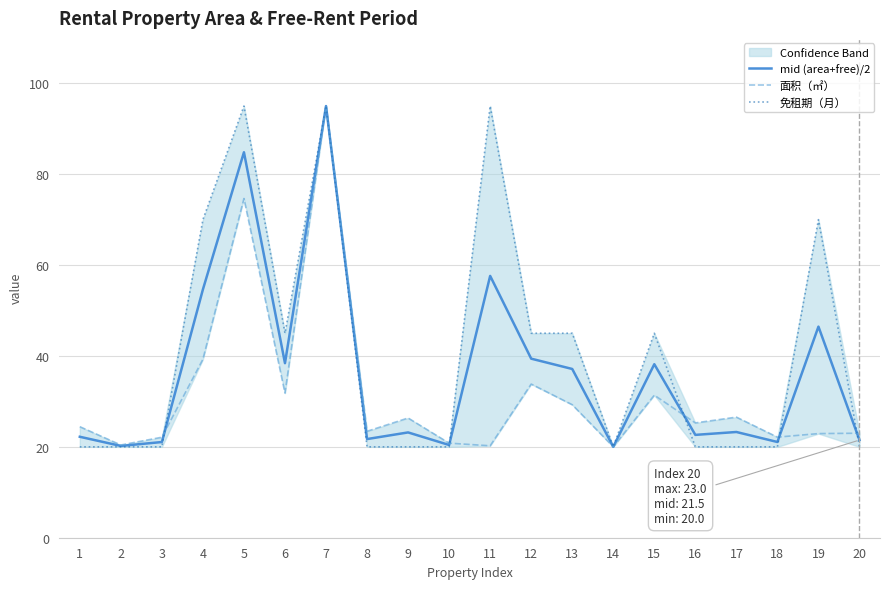

What is the spread (max minus min) of values at 9?

6.3